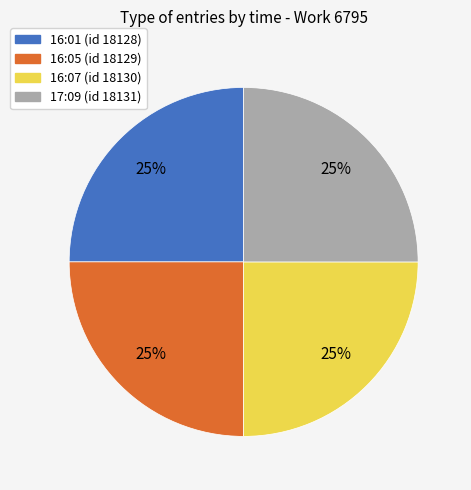

To the nearest percent, what percentage of the pie is 16:01?

25%